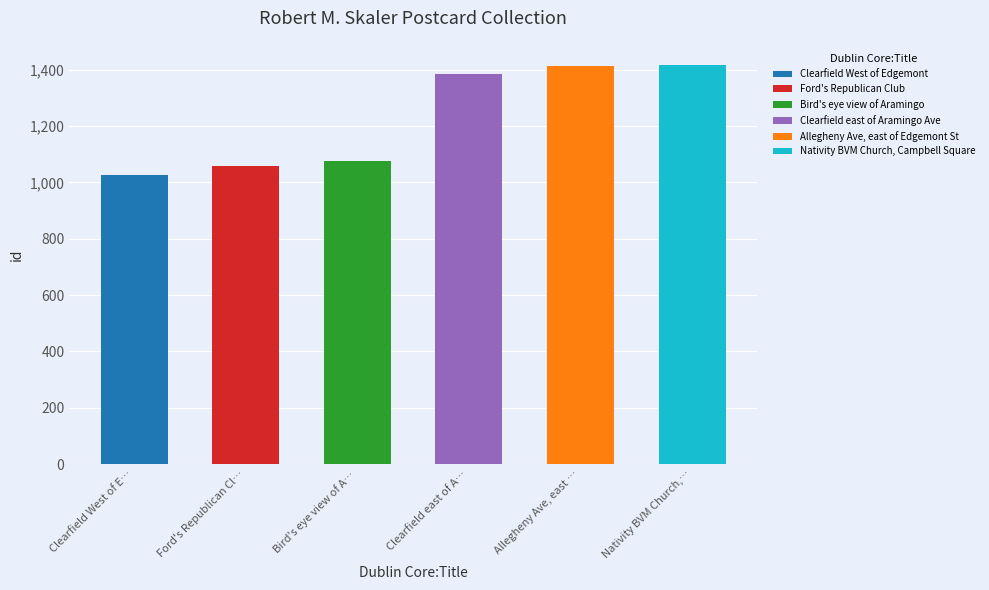

What is the average value?

1230